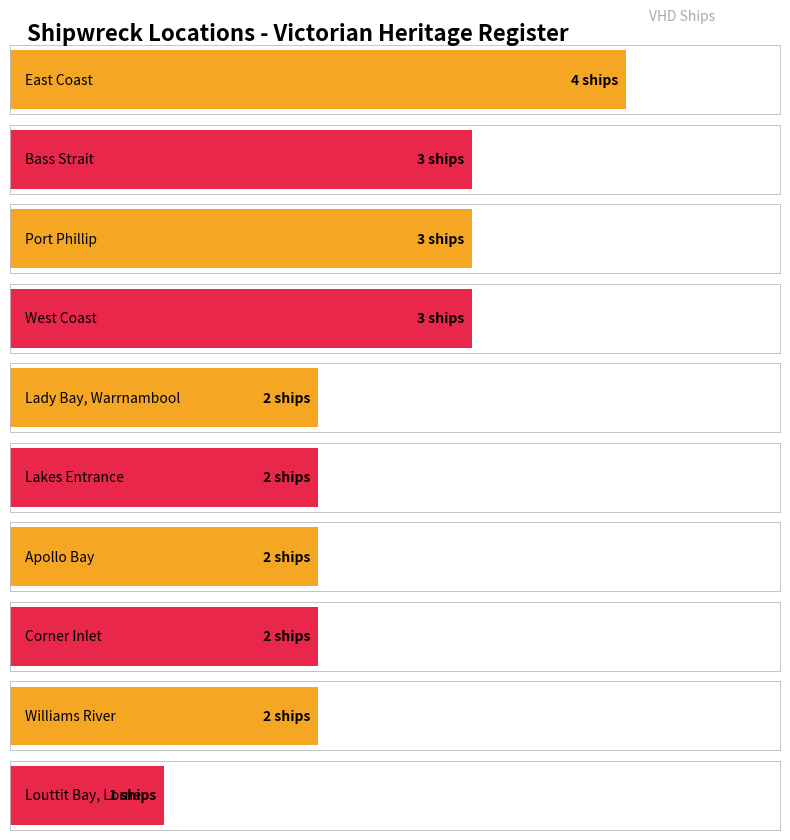

Between Lady Bay, Warrnambool and Corner Inlet, which is larger?

Lady Bay, Warrnambool